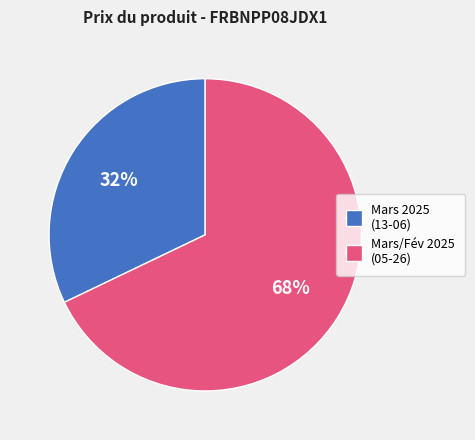

Does any single category account for the majority?

Yes